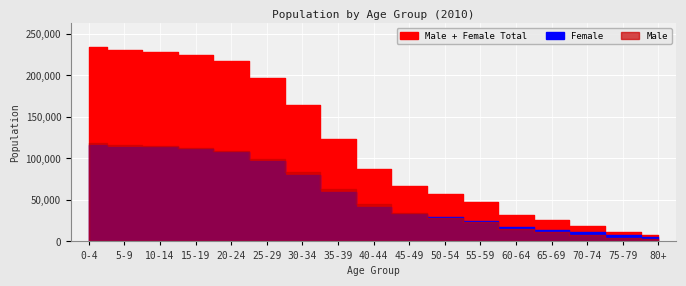

True or false: Female and Male cross at least once.

True